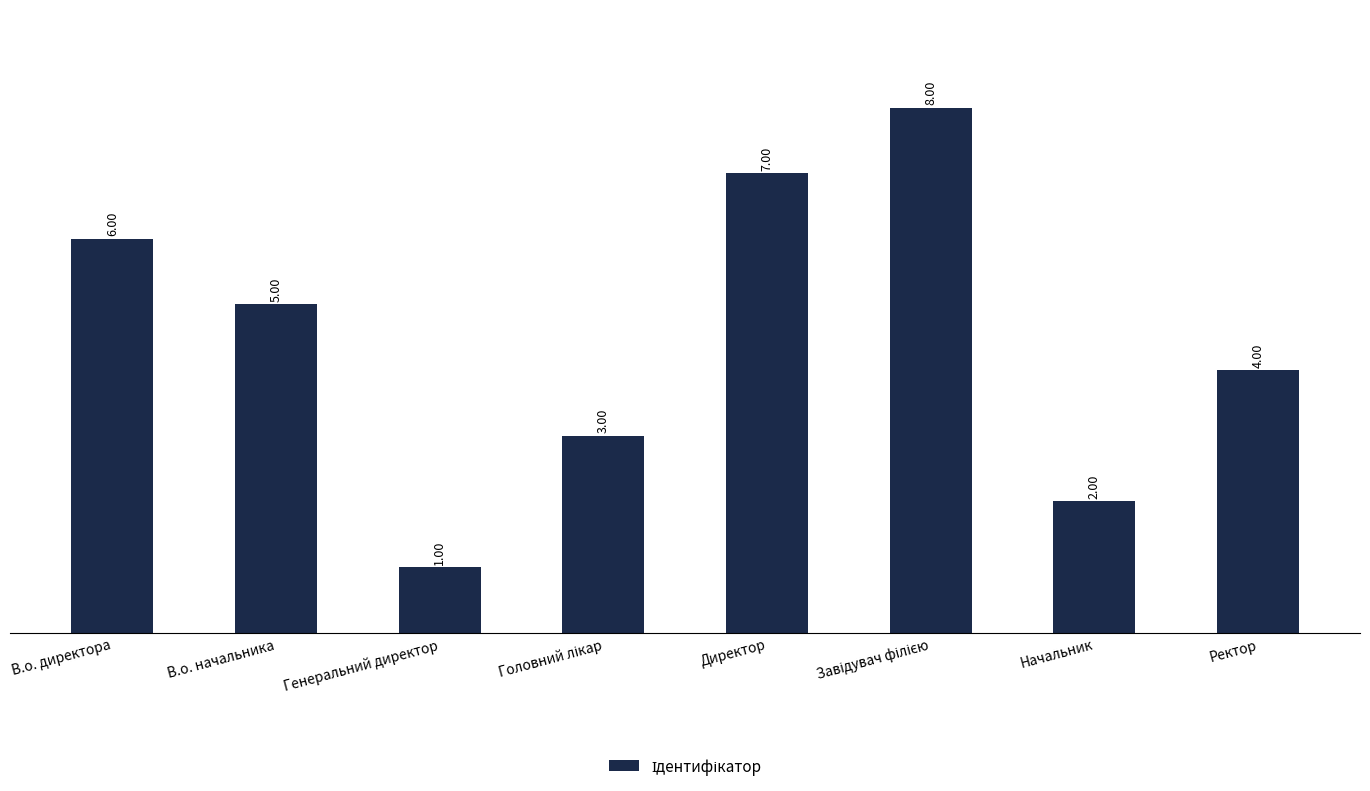

What is the change in value from В.о. начальника to Генеральний директор?

-4